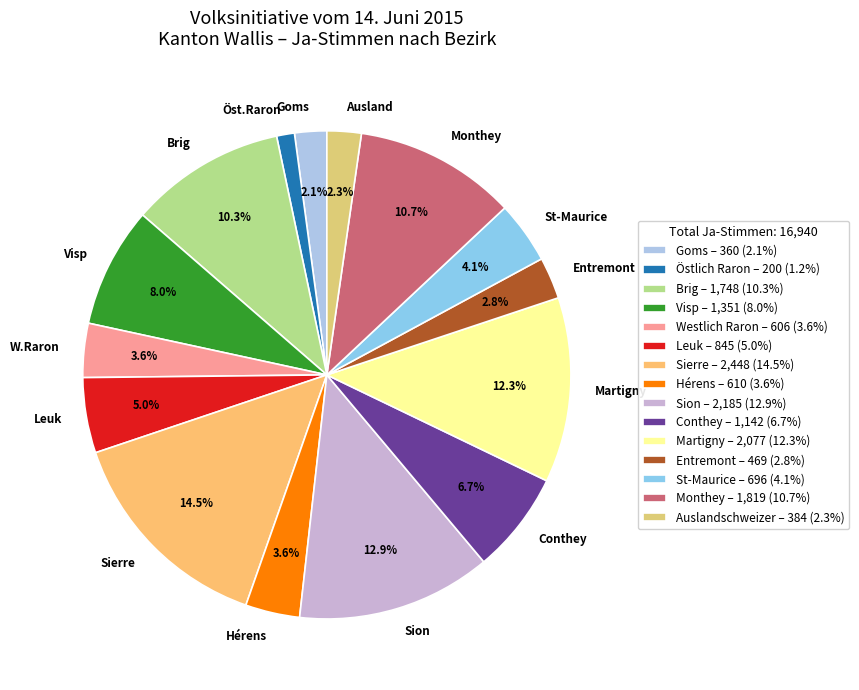

Is there a majority slice in this chart?

No